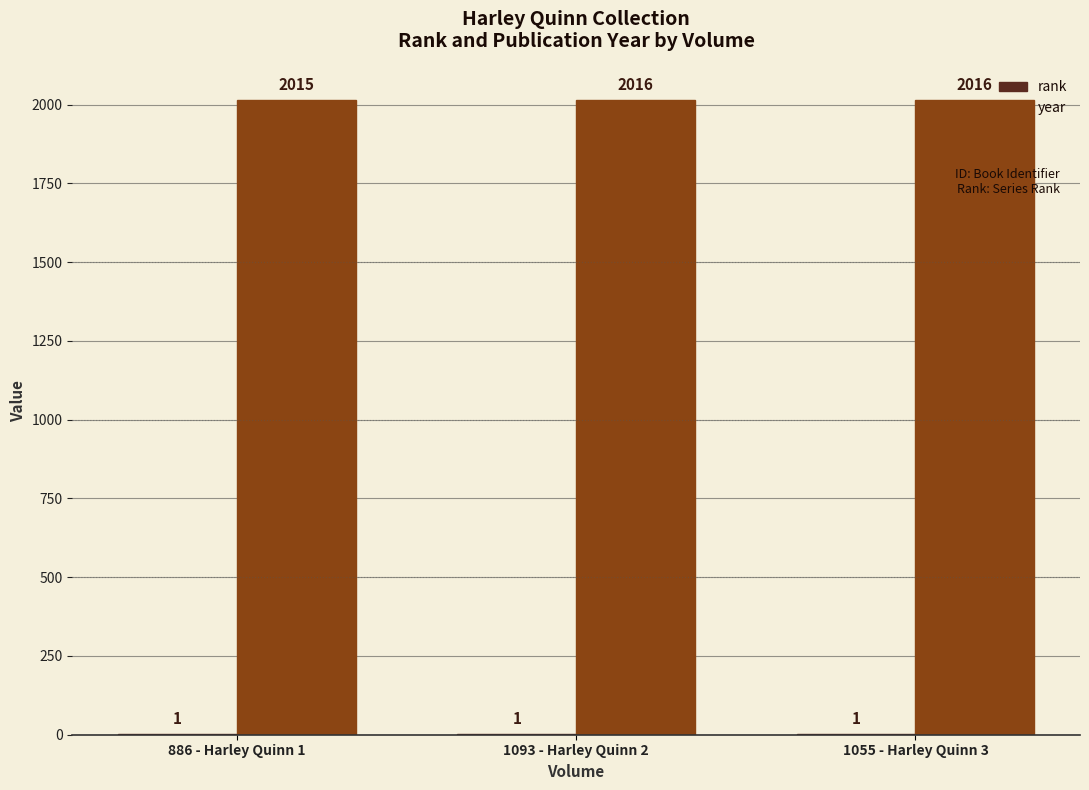

Between 886 - Harley Quinn 1 and 1055 - Harley Quinn 3, which series saw the biggest shift?

year